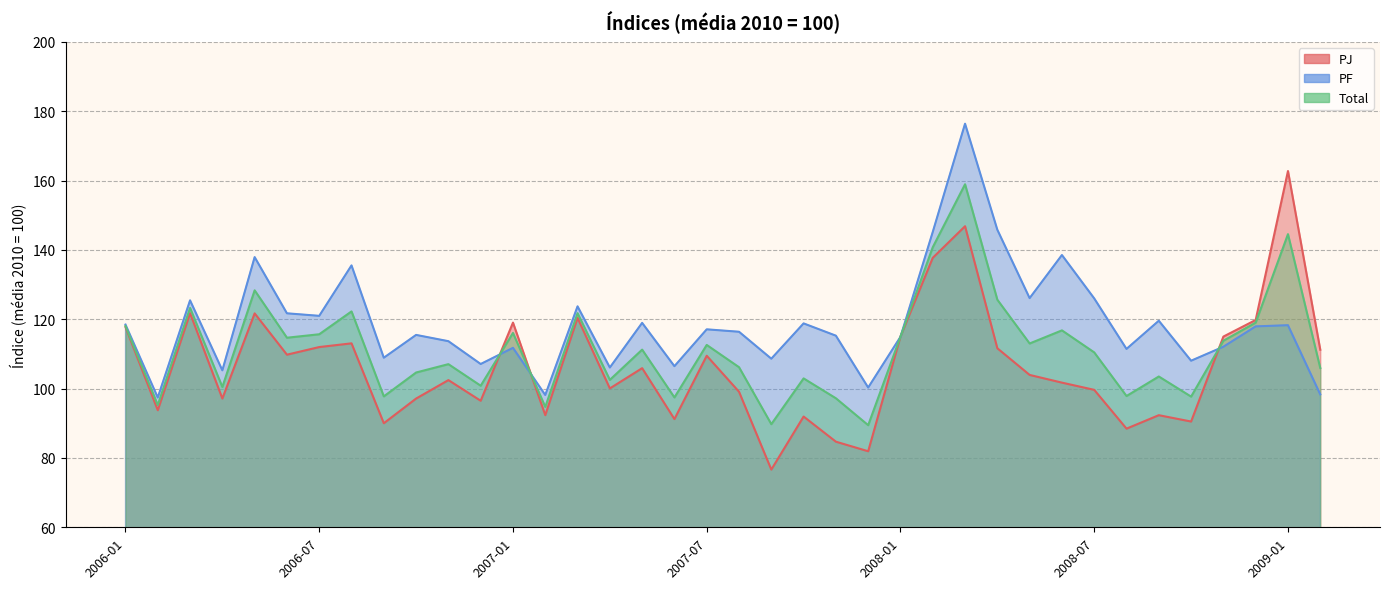

Which series has the largest total across all categories?

PF